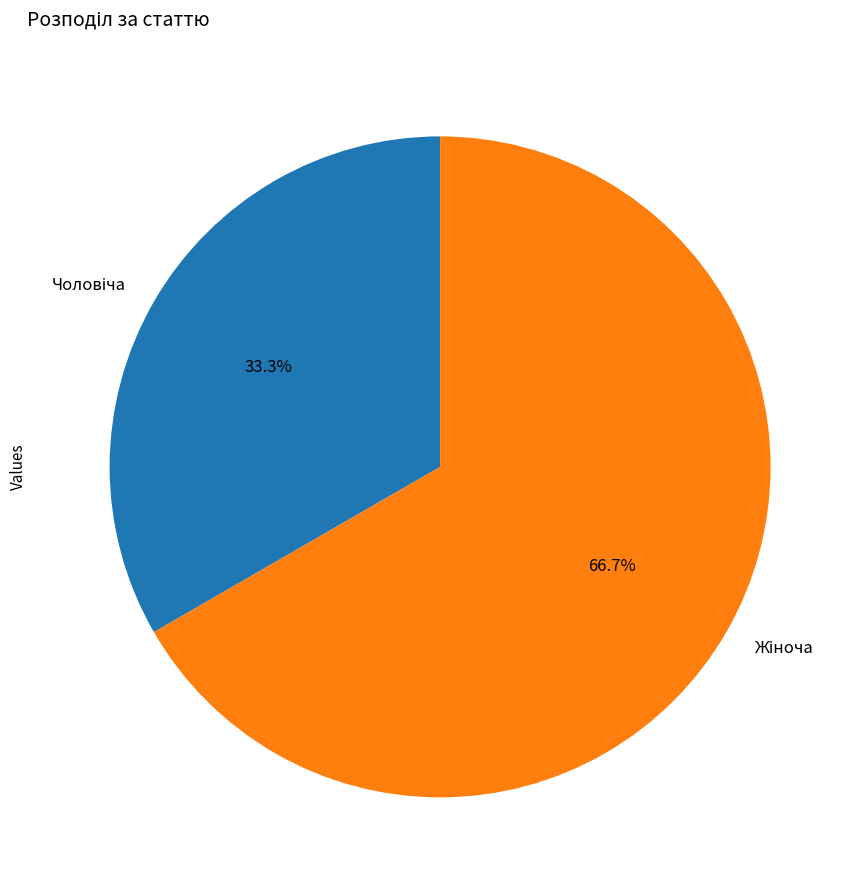

Is there a majority slice in this chart?

Yes